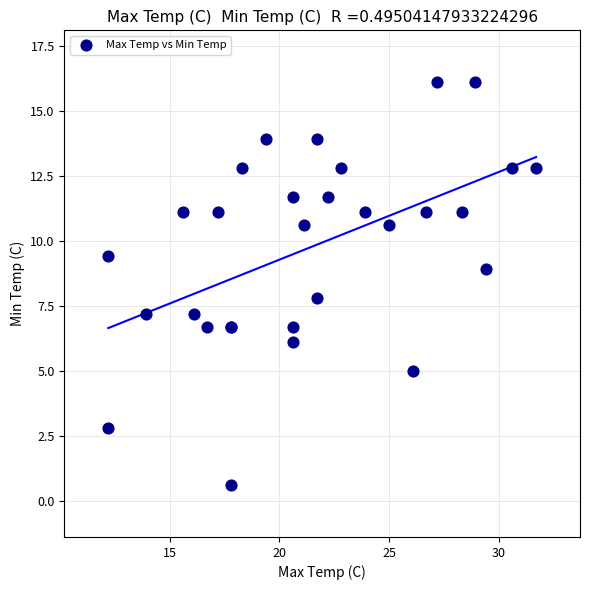

What Y value in the scatter plot is closest to 8?

7.8